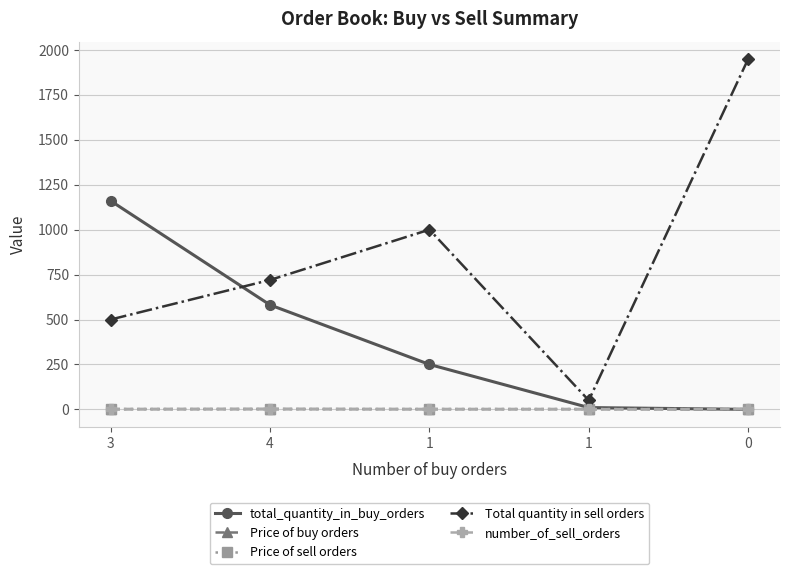

What are all the series names shown in the legend?

total_quantity_in_buy_orders, Price of buy orders, Price of sell orders, Total quantity in sell orders, number_of_sell_orders